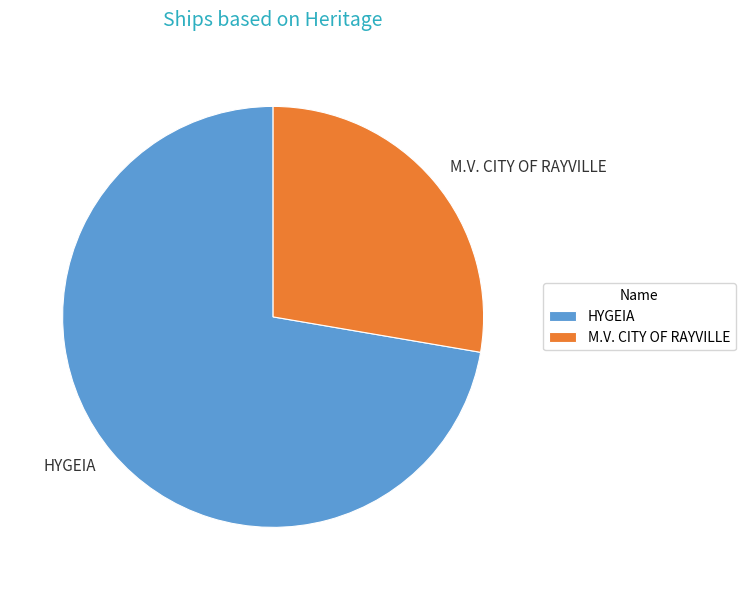

Is it true that M.V. CITY OF RAYVILLE is 28% of the pie?

True